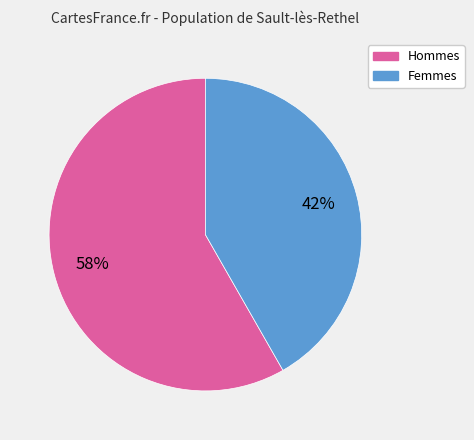

To the nearest percent, what is the average slice percentage?

50%